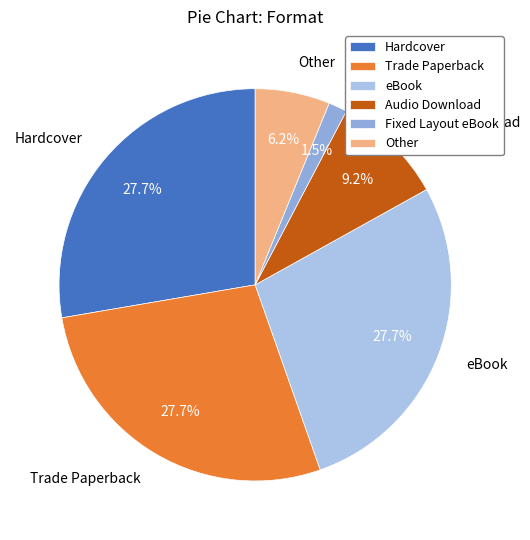

What is the ratio of the value at Hardcover to the value at Audio Download?

3.0